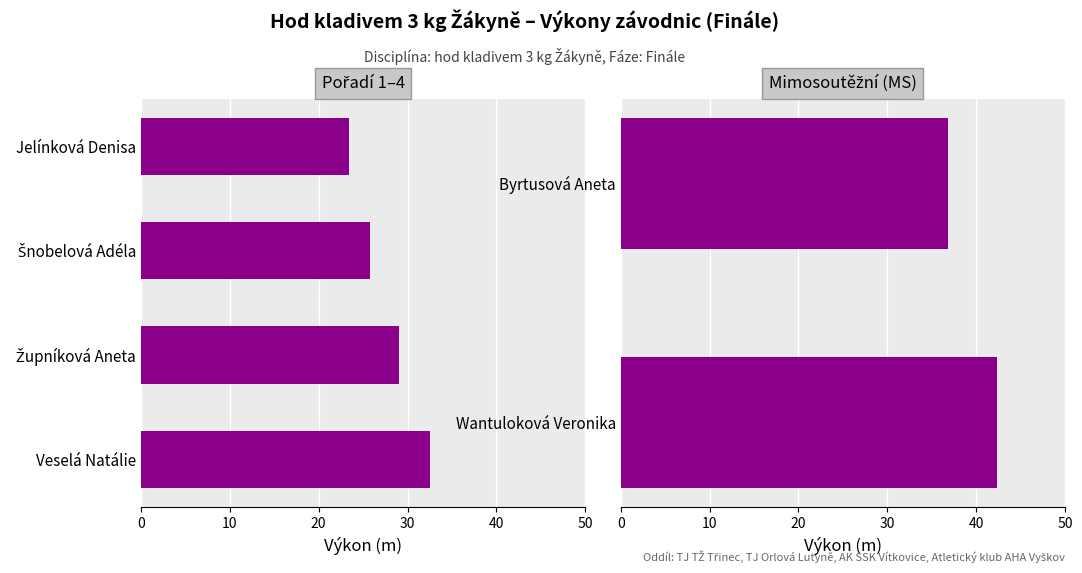

What is the ratio of the value at Byrtusová Aneta to the value at Wantuloková Veronika?

0.9